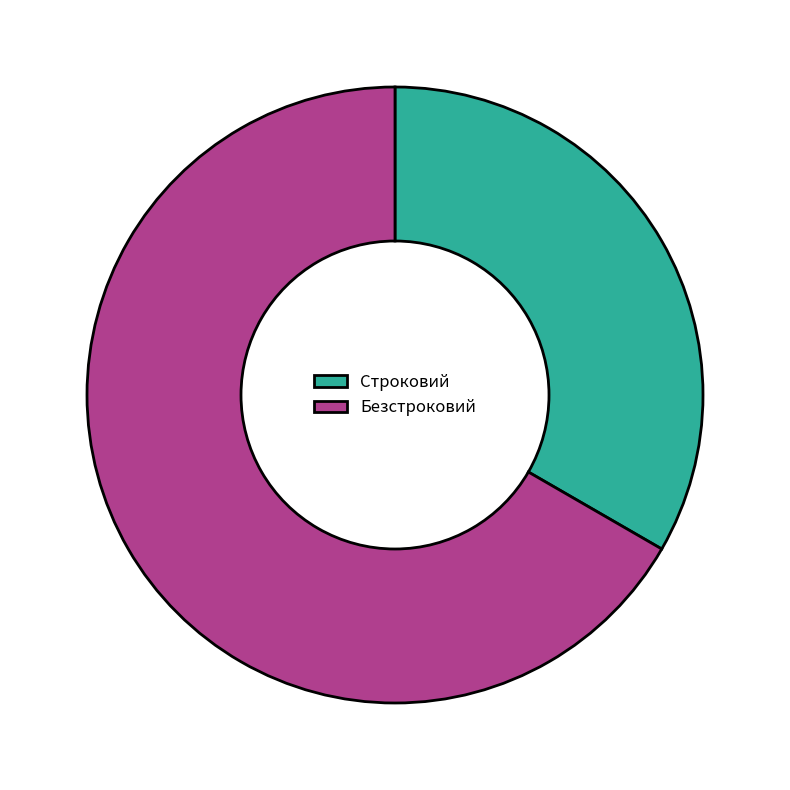

Between Строковий and Безстроковий, which is larger?

Безстроковий